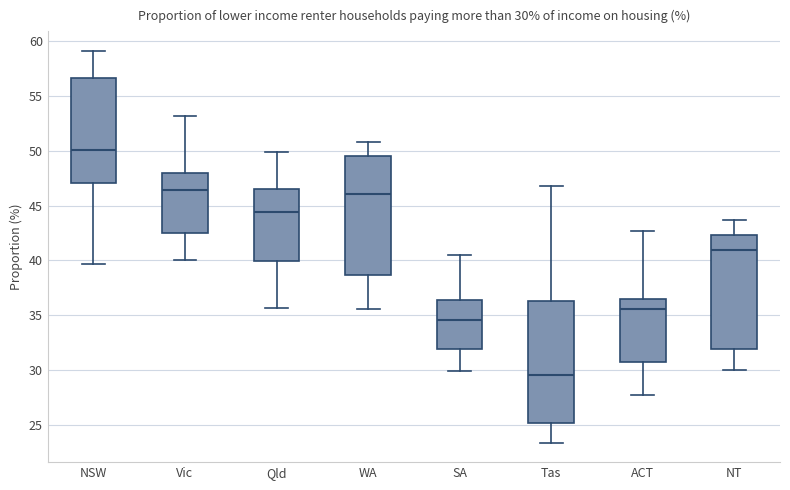

Which box has the lowest median line?

Tas